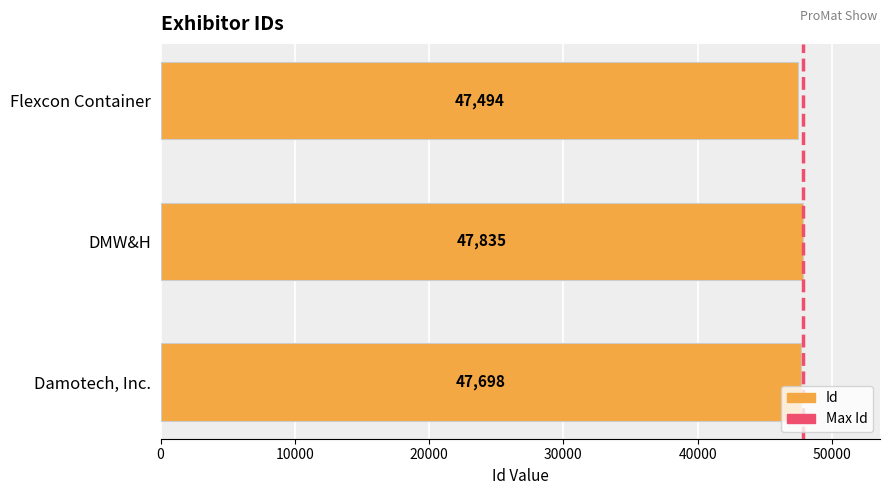

What is the difference between the maximum and second lowest values?

137